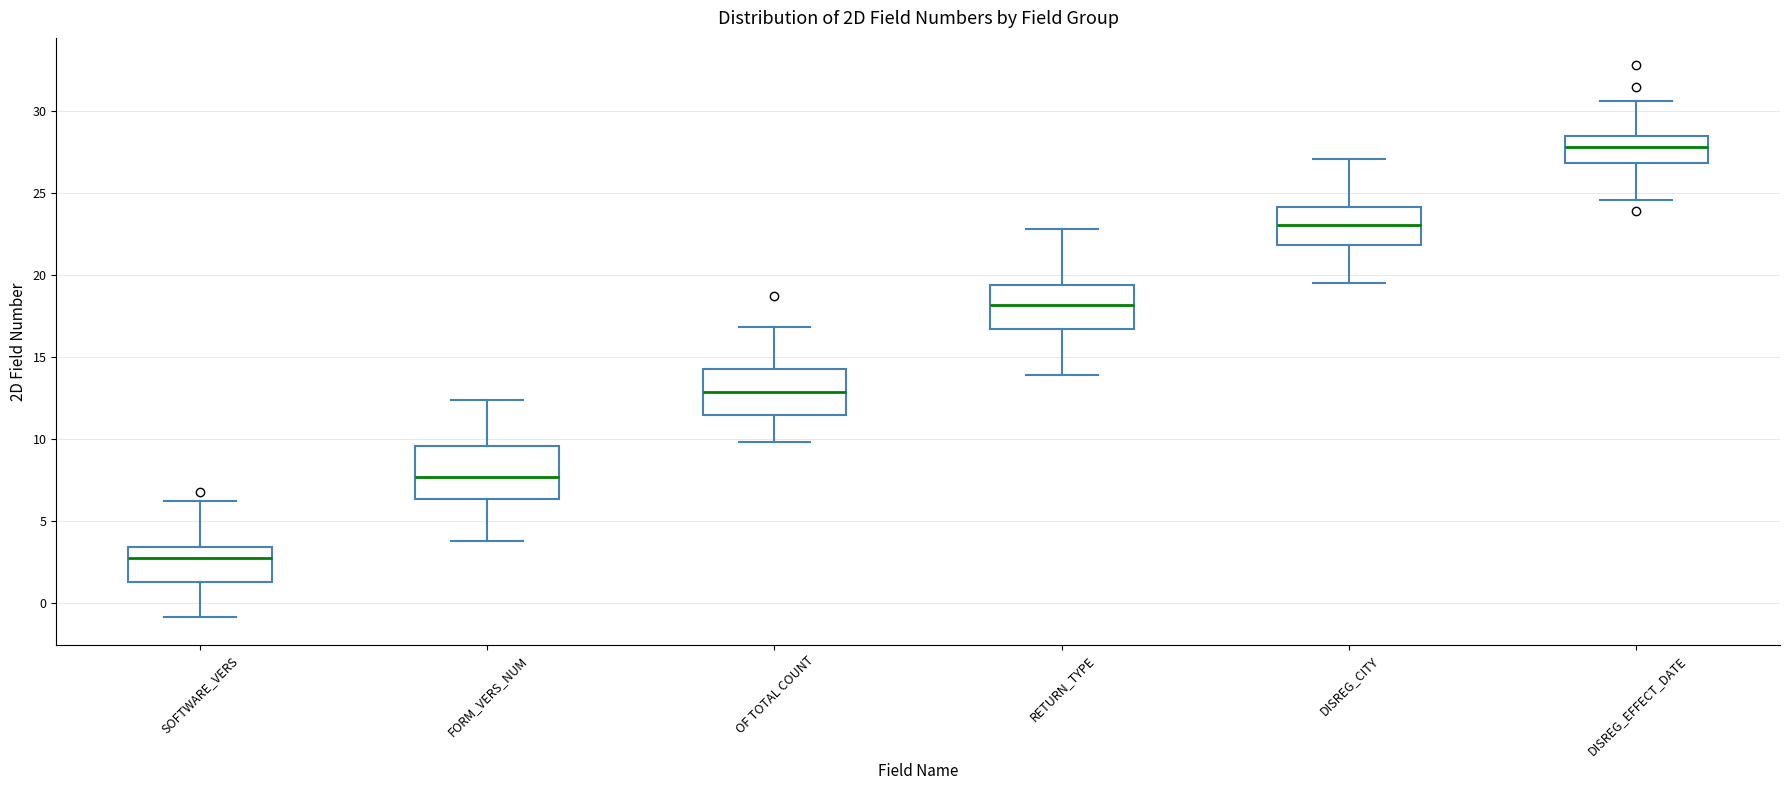

Reading left to right, read every box against the y-axis: the position of its median line, the range the box covers, and the ends of its whiskers. The values are not printed on the chart, so give them approximately, as read against the axis.

SOFTWARE_VERS: median 2.5, box 1.5 to 3.5, whiskers -1.0 to 6.0
FORM_VERS_NUM: median 7.5, box 6.5 to 9.5, whiskers 4.0 to 12.5
OF TOTAL COUNT: median 13.0, box 11.5 to 14.5, whiskers 10.0 to 17.0
RETURN_TYPE: median 18.0, box 16.5 to 19.5, whiskers 14.0 to 23.0
DISREG_CITY: median 23.0, box 22.0 to 24.0, whiskers 19.5 to 27.0
DISREG_EFFECT_DATE: median 28.0, box 27.0 to 28.5, whiskers 24.5 to 30.5